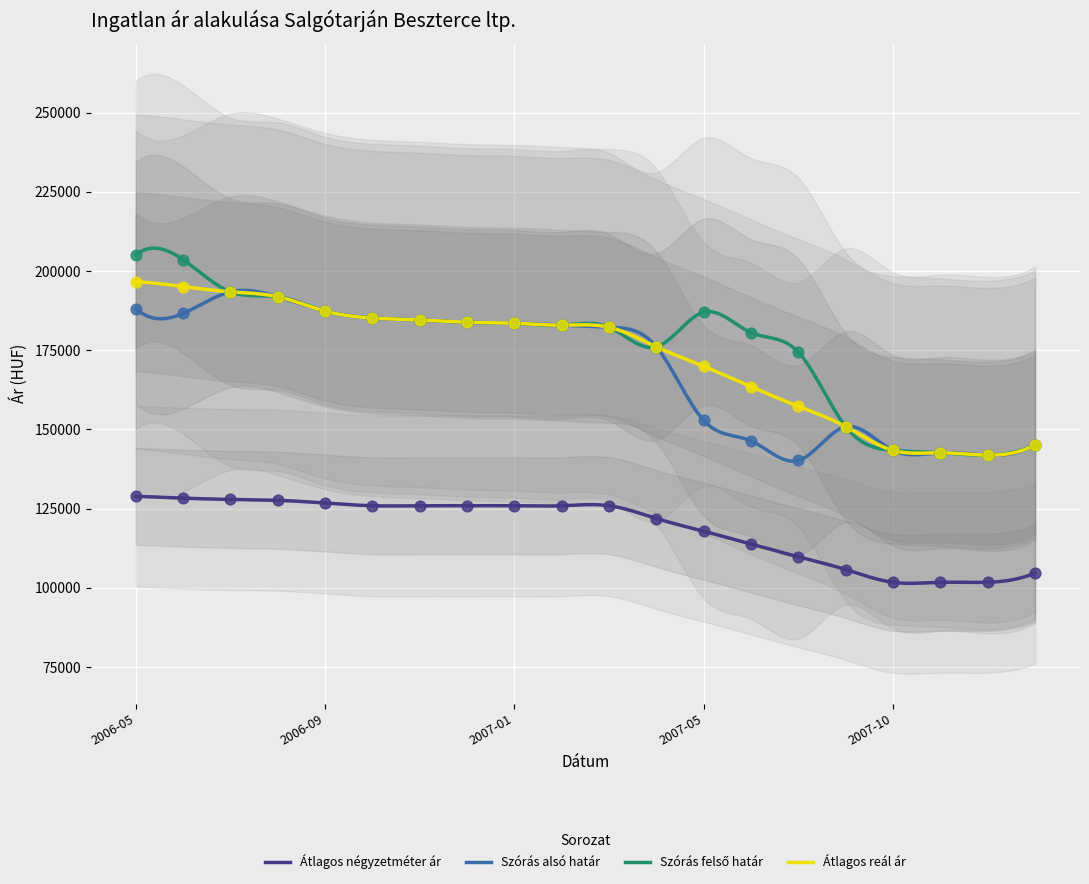

Which series reaches the maximum Y coordinate?

Szórás felső határ